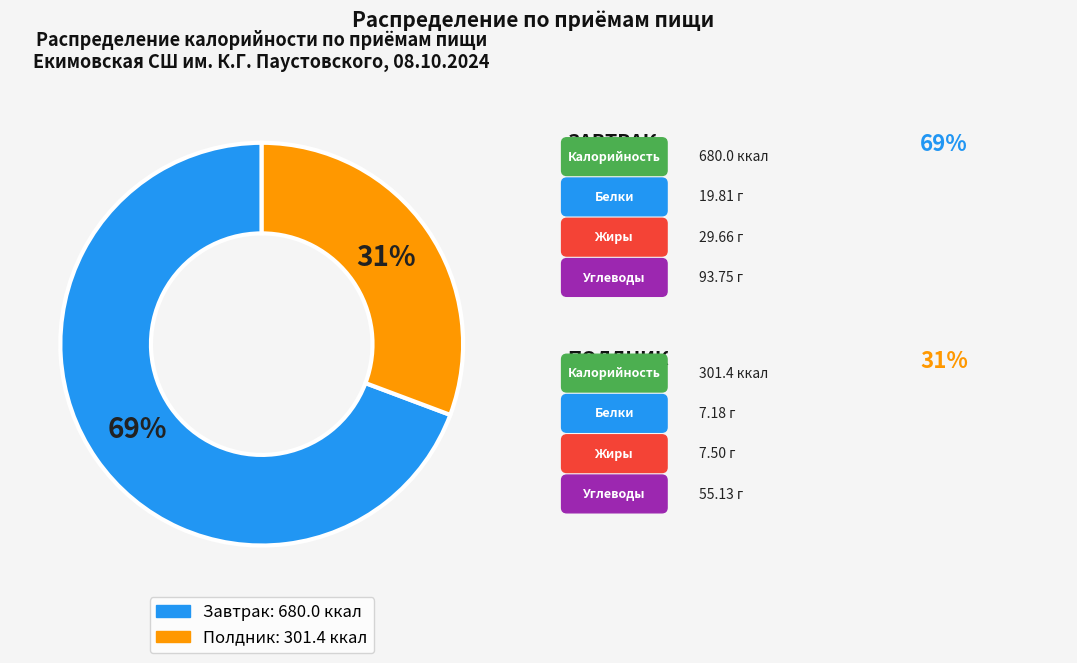

True or false: Завтрак accounts for 79% of the total.

False